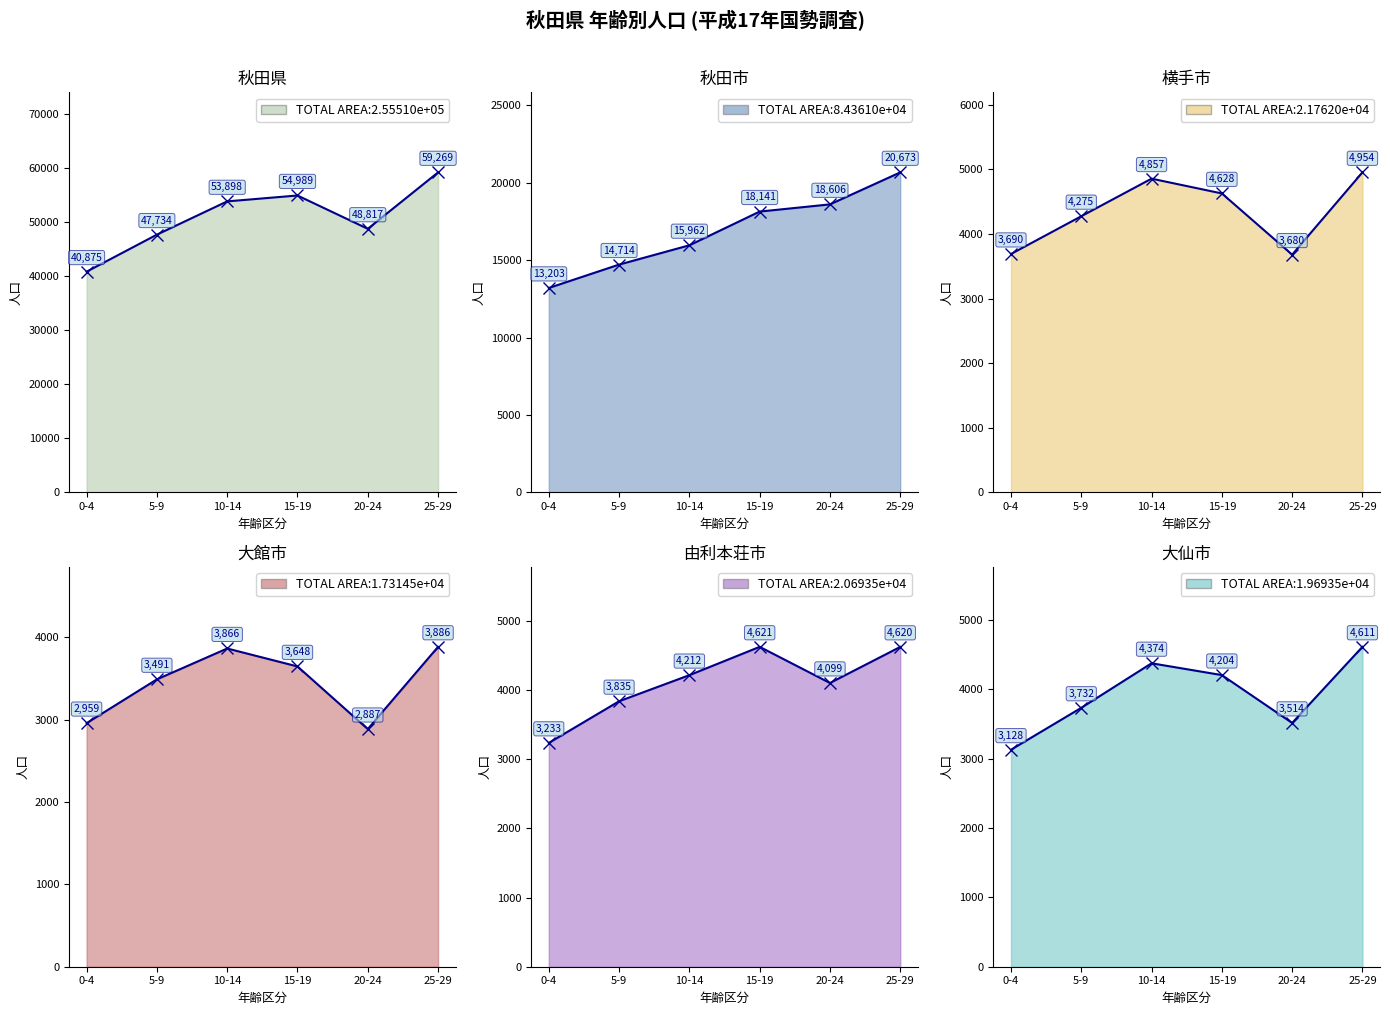

What is the total value across all series at 10-14?

87169